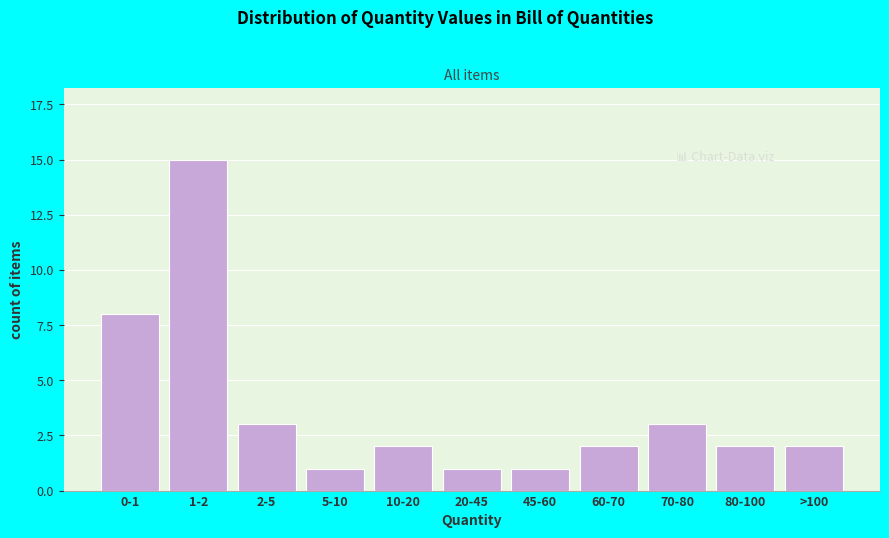

Reading right to left, what are all the values shown in this chart?

>100=2	80-100=2	70-80=3	60-70=2	45-60=1	20-45=1	10-20=2	5-10=1	2-5=3	1-2=15	0-1=8